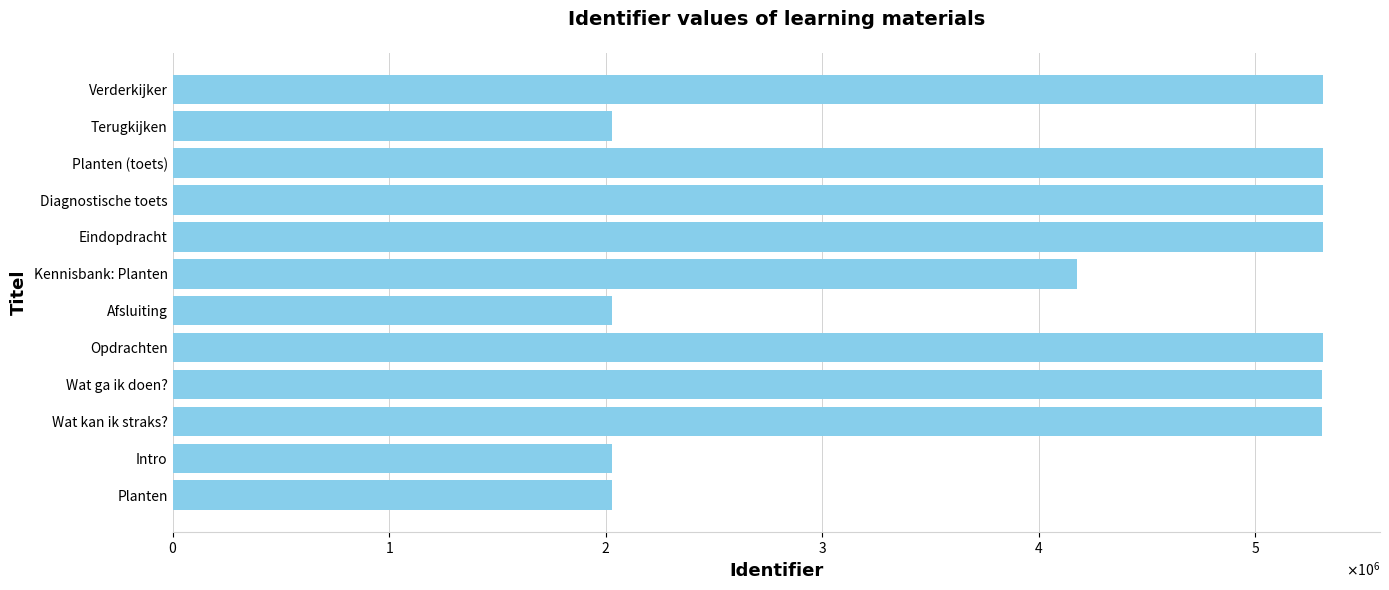

What is the difference between the maximum and minimum values?

3279703